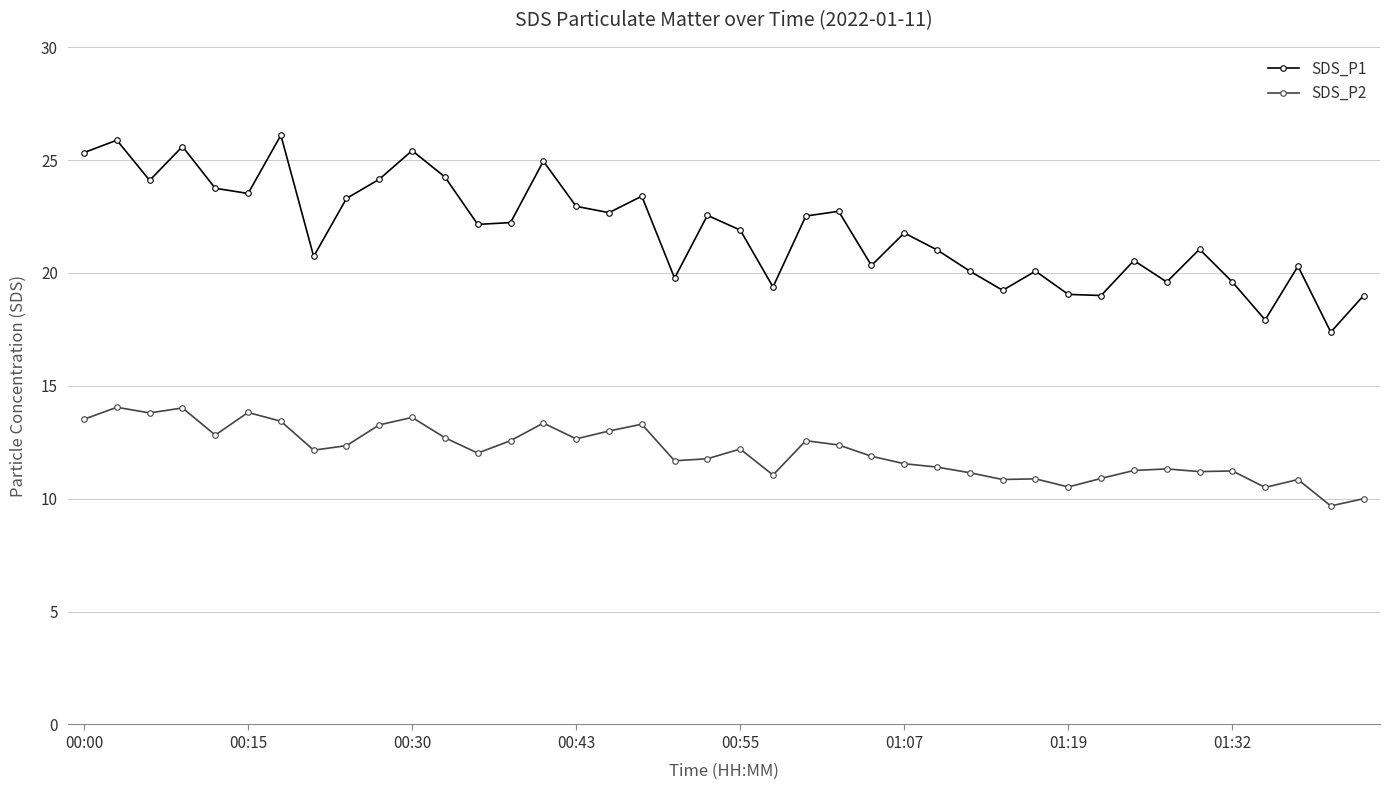

Which series has the largest range (max minus min)?

SDS_P1